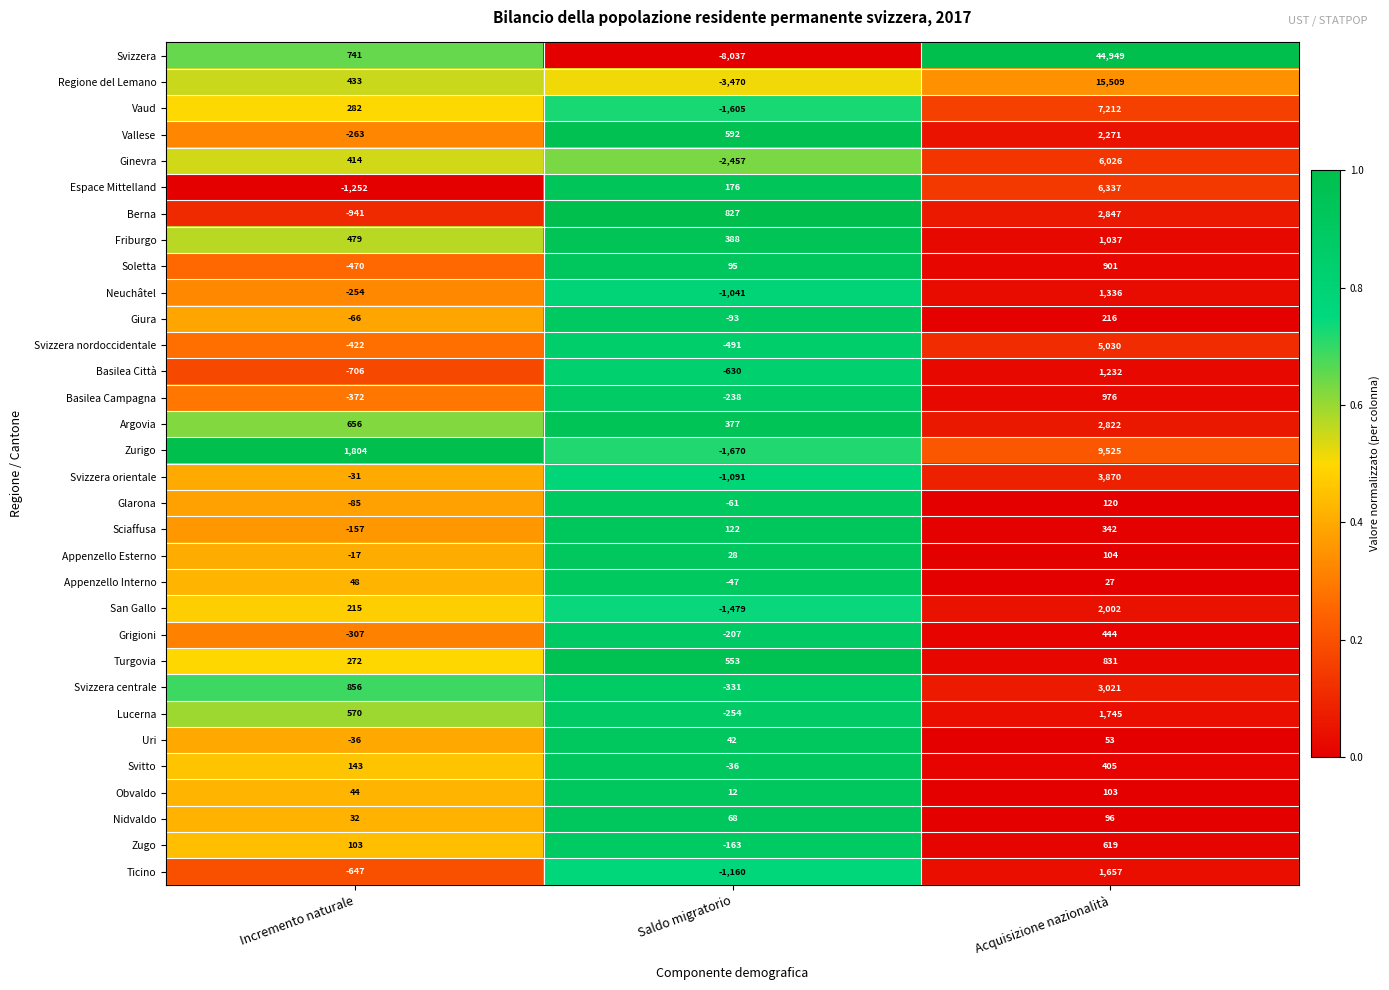

Which series has the largest range (max minus min)?

Svizzera